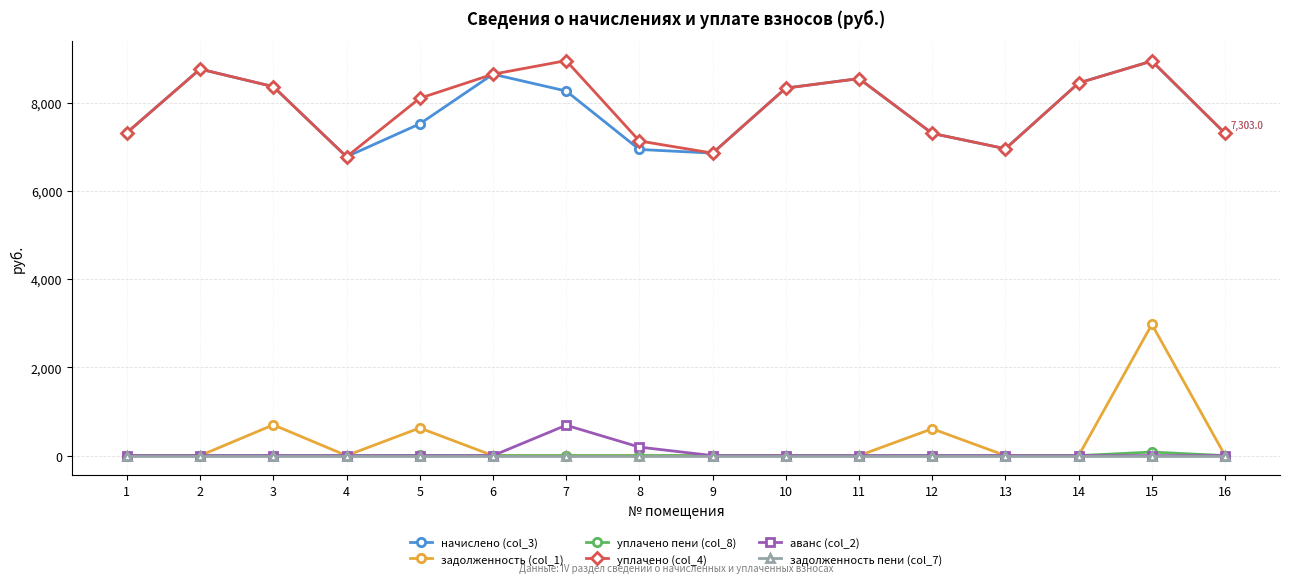

True or false: начислено (col_3) has more than 0 interior local peaks.

True